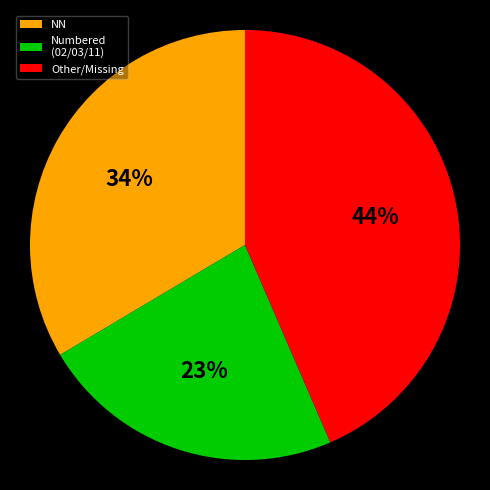

To the nearest percent, what is the difference between the largest and smallest slice percentages?

21%